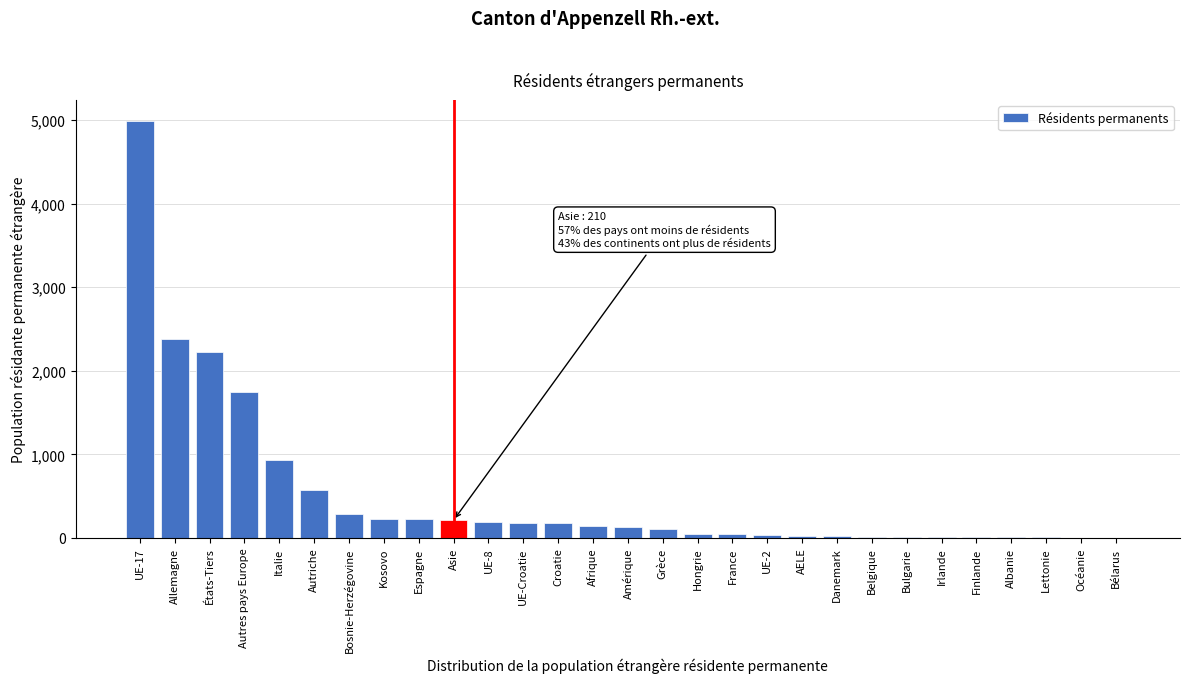

What is the sum of all values?

14921